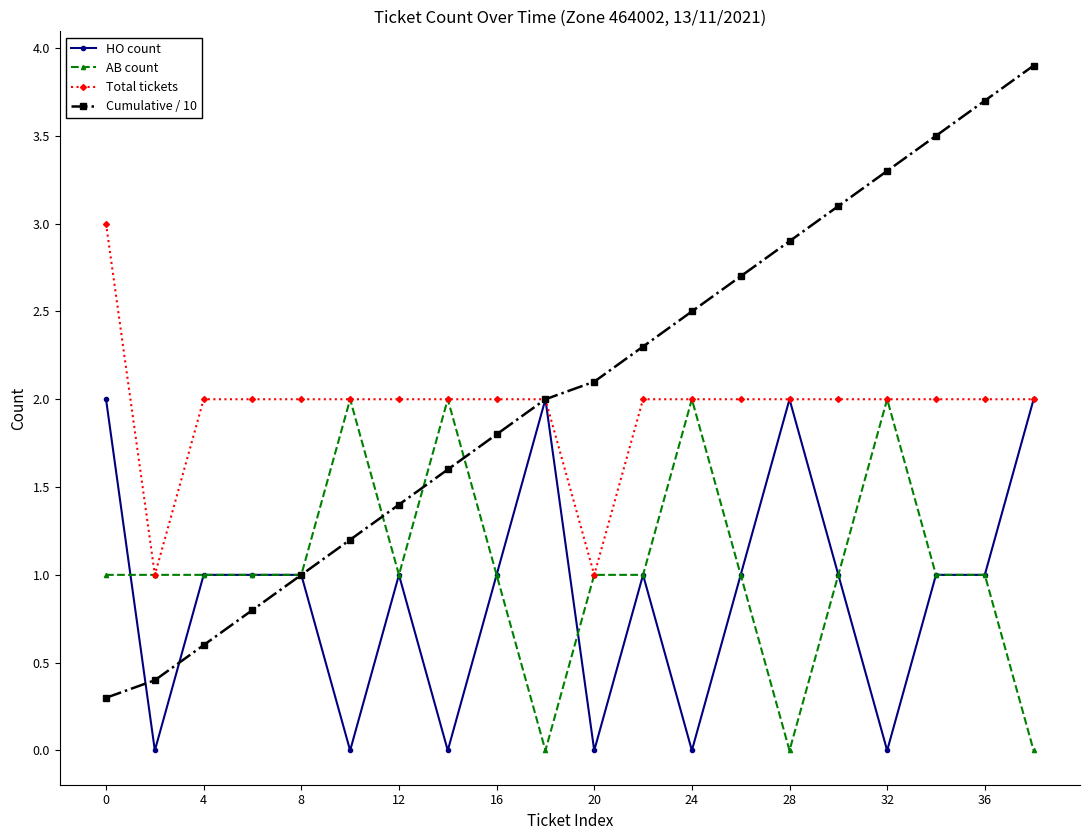

True or false: Cumulative / 10 has more than 1 interior local peaks.

False